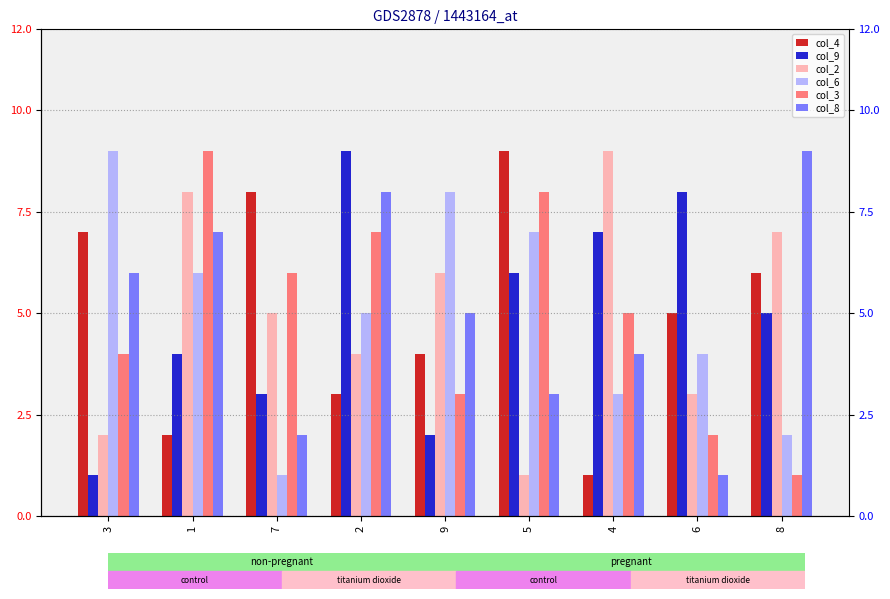

What position from the right is 5?

4